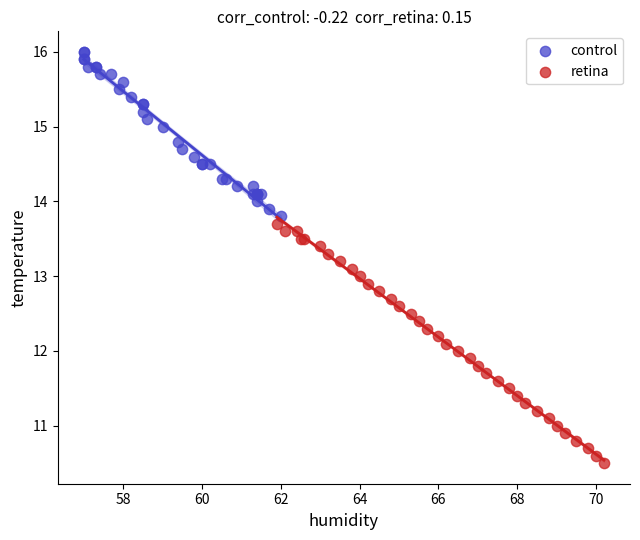

What are all the series names shown in the legend?

control, retina